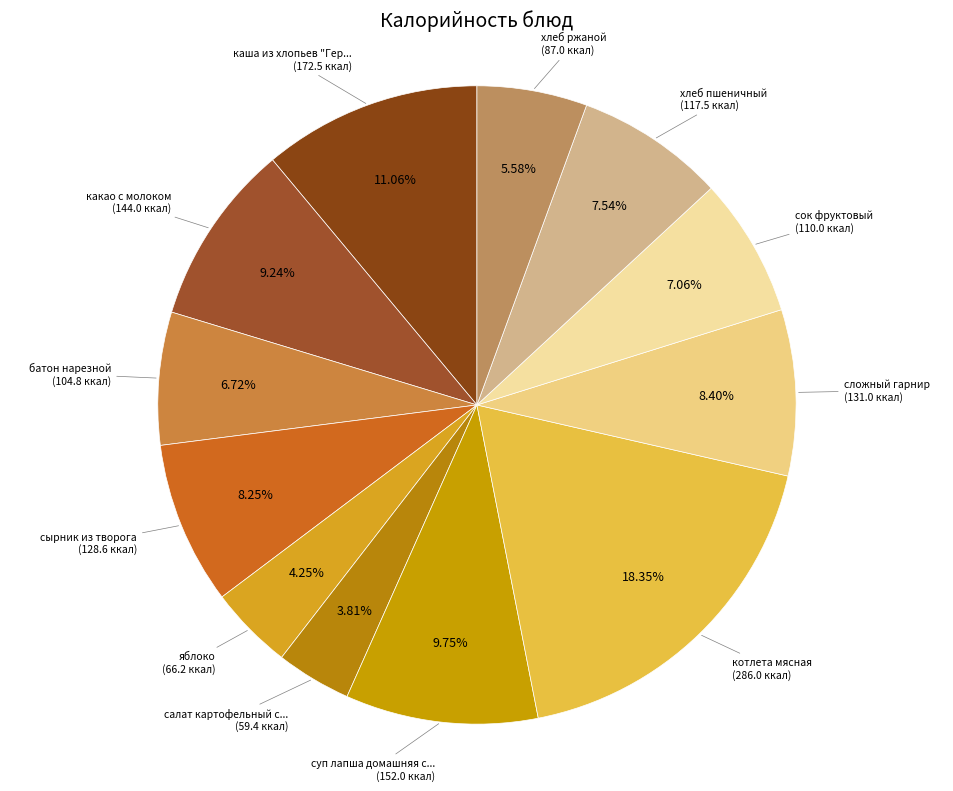

To the nearest percent, what is the average slice percentage?

8%